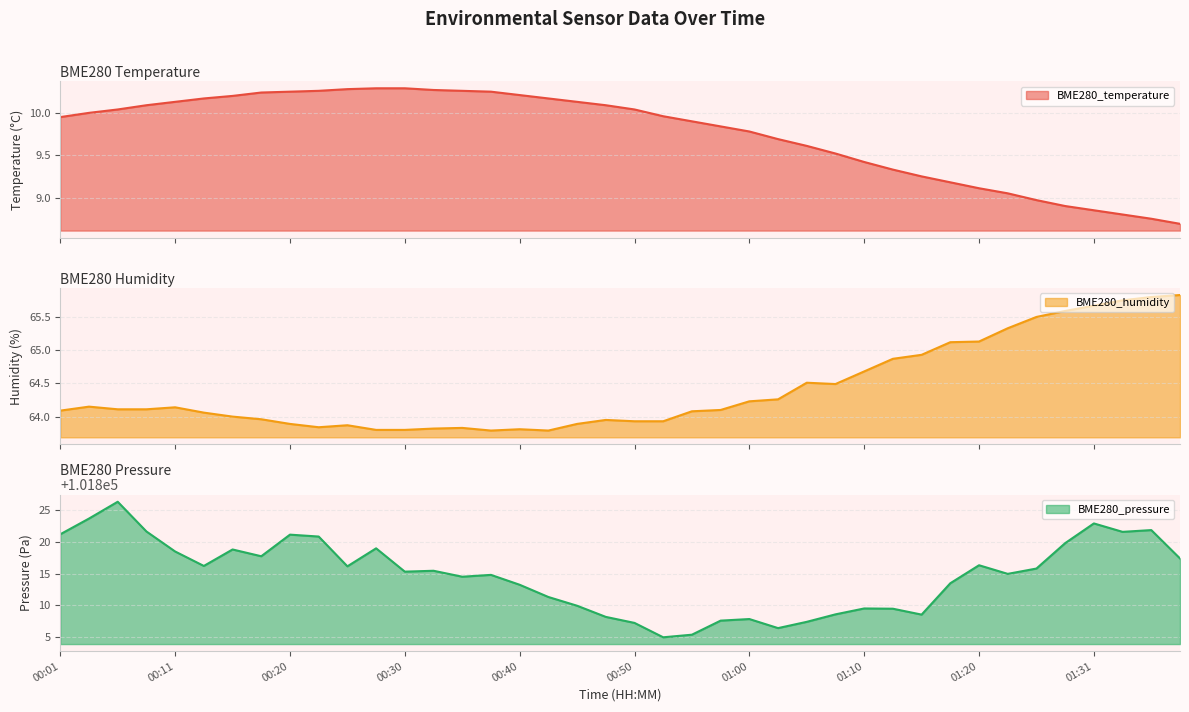

What is the difference between the highest and lowest values at 00:43?

101801.1